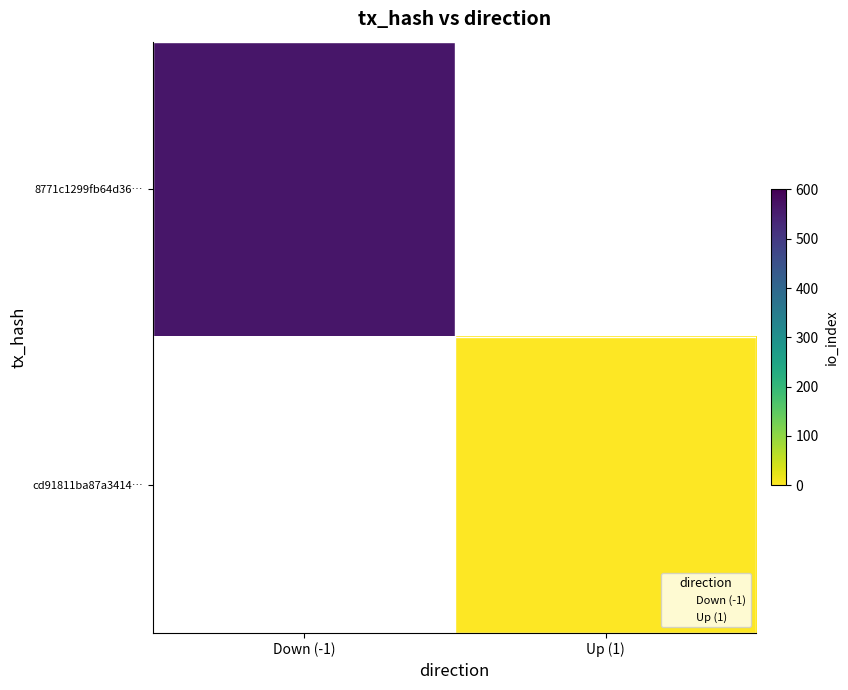

How many data points does each series have?

2